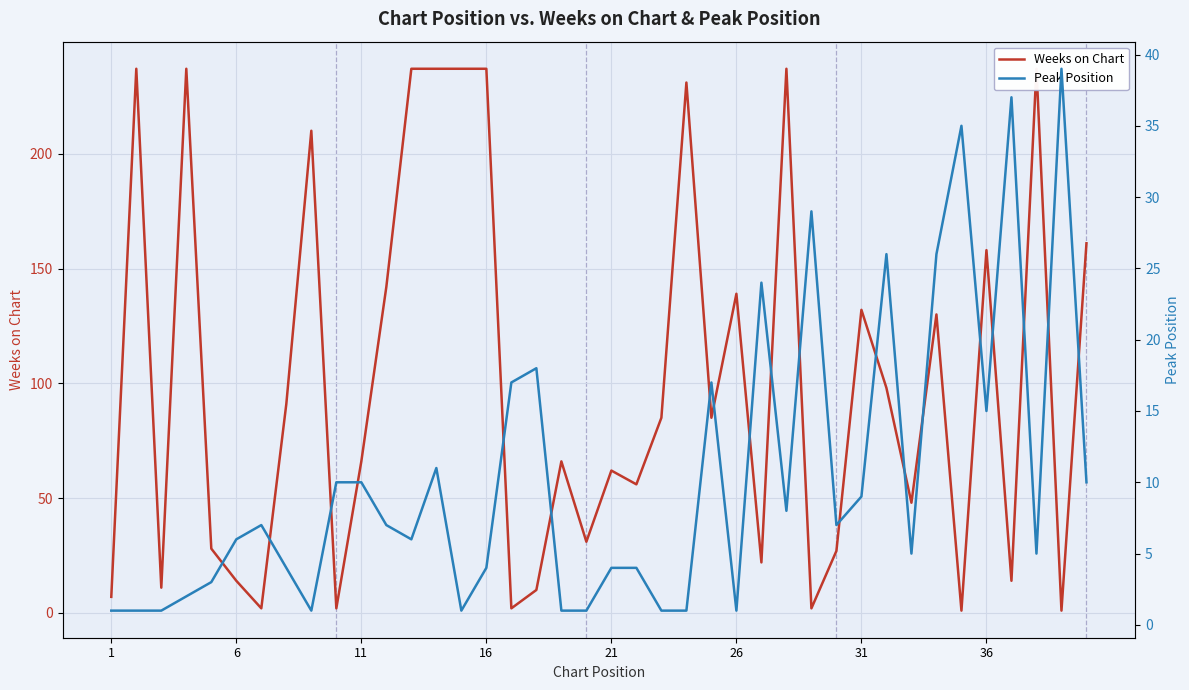

What is the label of the 8th point from the left?

36